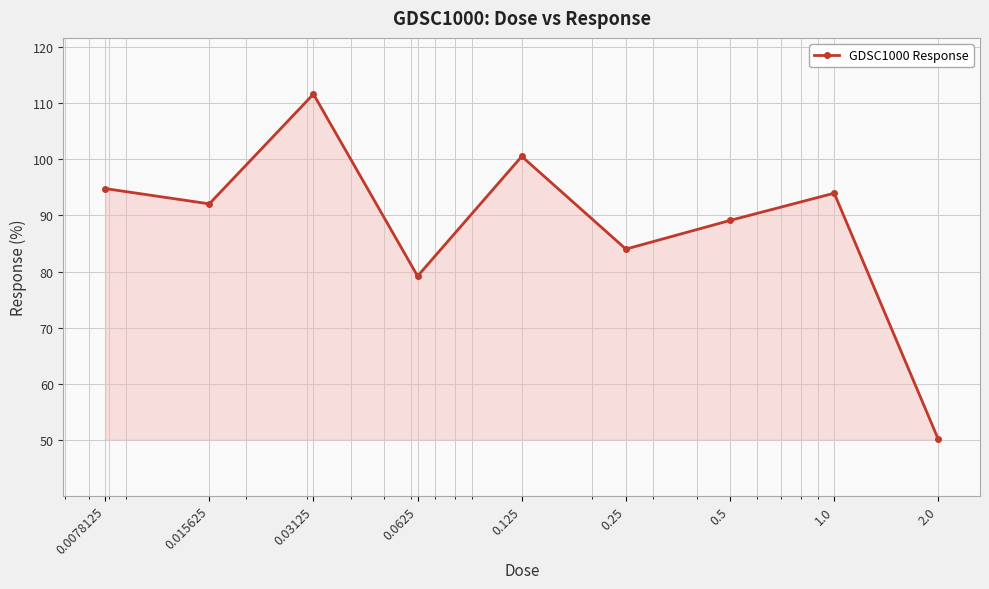

How many interior local peaks (higher than both neighbors) does the data have?

3